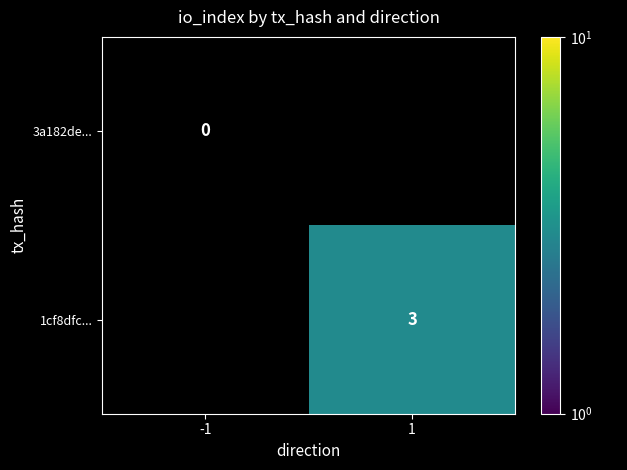

The value of 1cf8dfc... at 1 is 3. True or false?

True